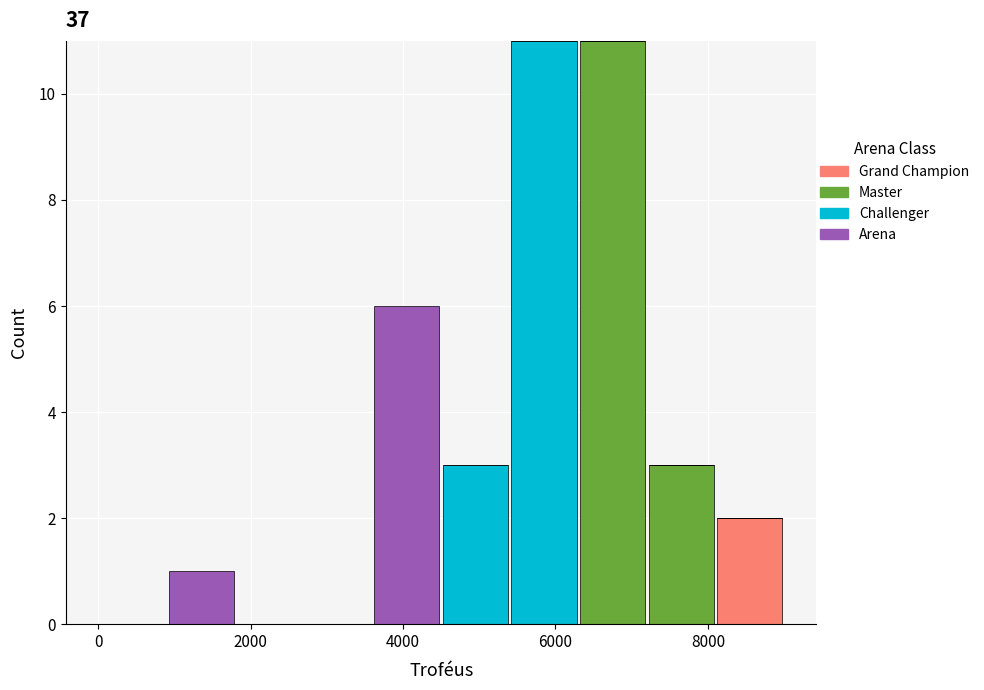

Reading left to right, list every stacked bar in this chart as the range it spans on the x-axis followed by its total height. Neither the bar edges nor the heights are printed on the chart, so give them approximately, as read against the axes.

0 to 900: 0
900 to 1800: 1
1800 to 2700: 0
2700 to 3600: 0
3600 to 4500: 6
4500 to 5400: 3
5400 to 6300: 11
6300 to 7200: 11
7200 to 8100: 3
8100 to 9000: 2